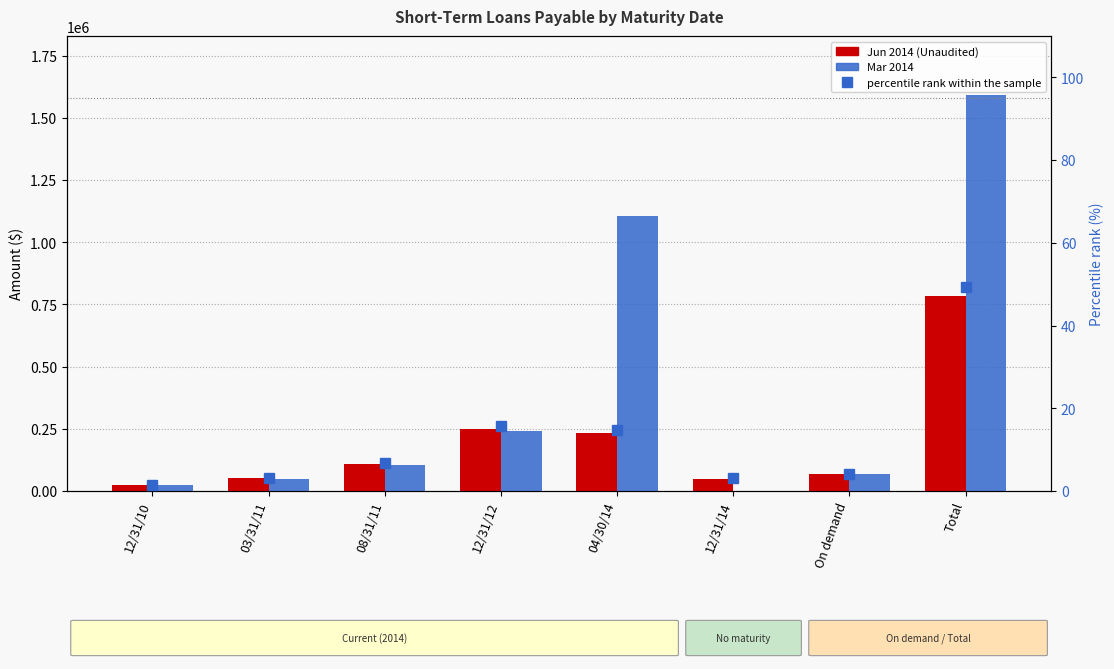

What is the difference between the Jun 2014 (Unaudited) values at On demand and Total?

715016.0